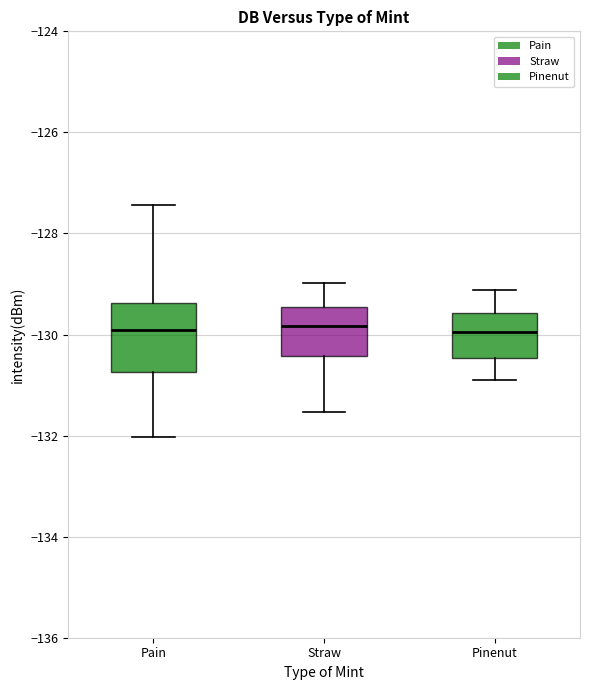

Where does the lower whisker of the box for Pinenut end on the y-axis? The values are not printed on the chart, so give them approximately, as read against the axis.

-131.0